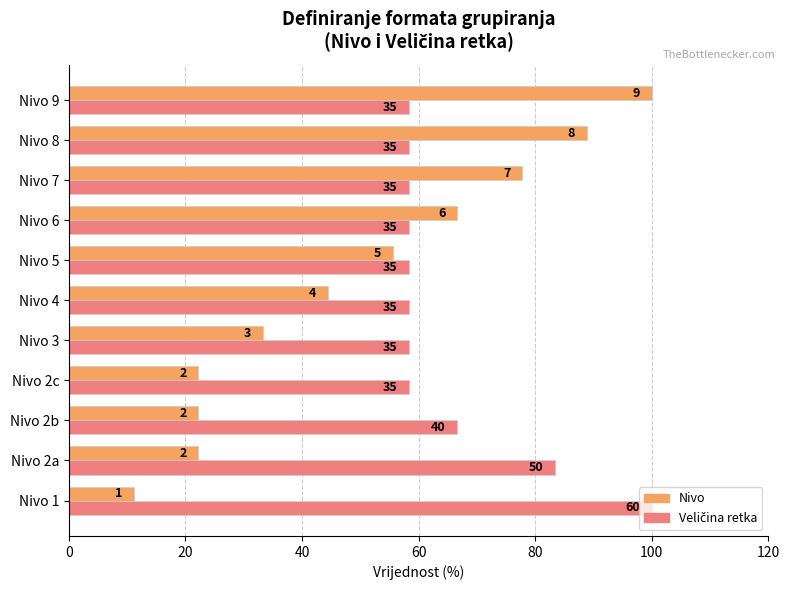

What is the maximum value for Veličina retka?

100.0